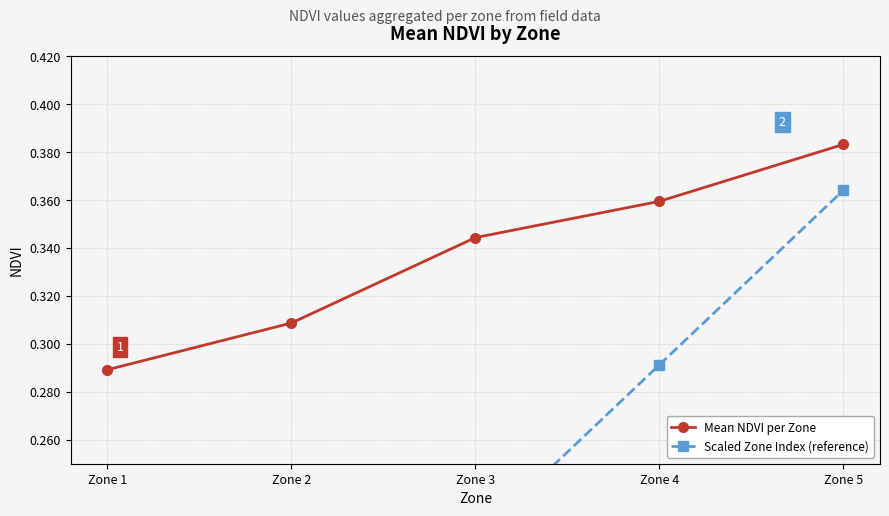

List the labels in order of Mean NDVI per Zone value, smallest first.

Zone 1, Zone 2, Zone 3, Zone 4, Zone 5